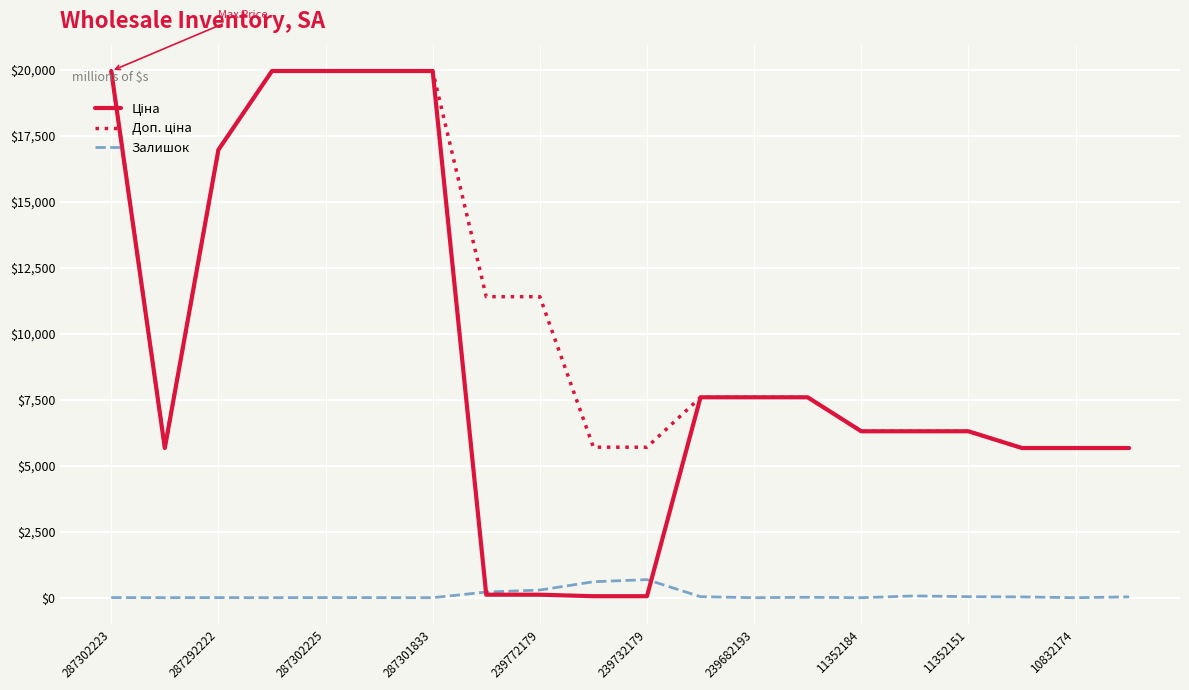

What is the maximum value shown in the chart?

19964.2